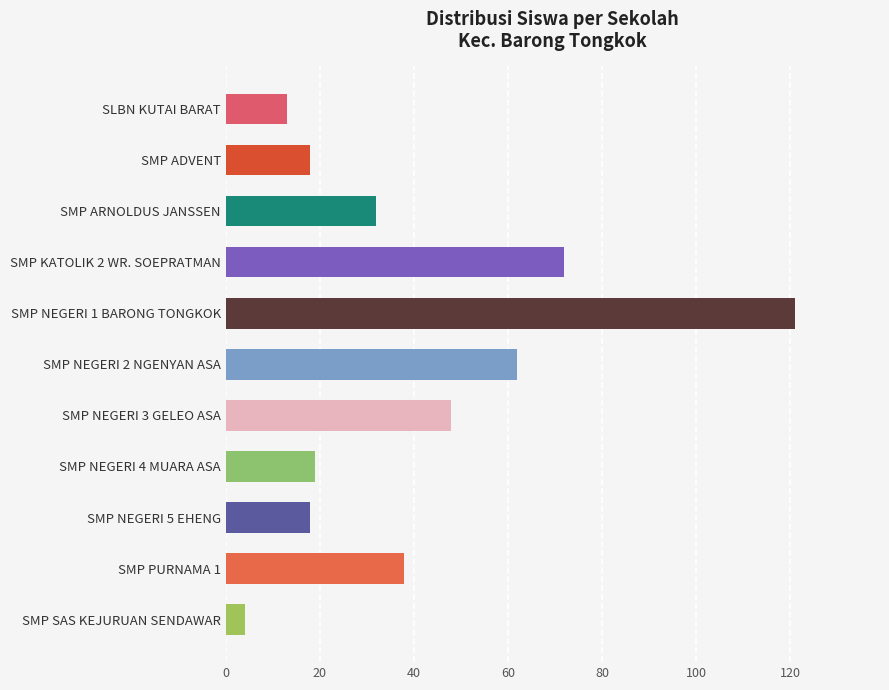

Where is the data nearest to the value 62?

SMP NEGERI 2 NGENYAN ASA